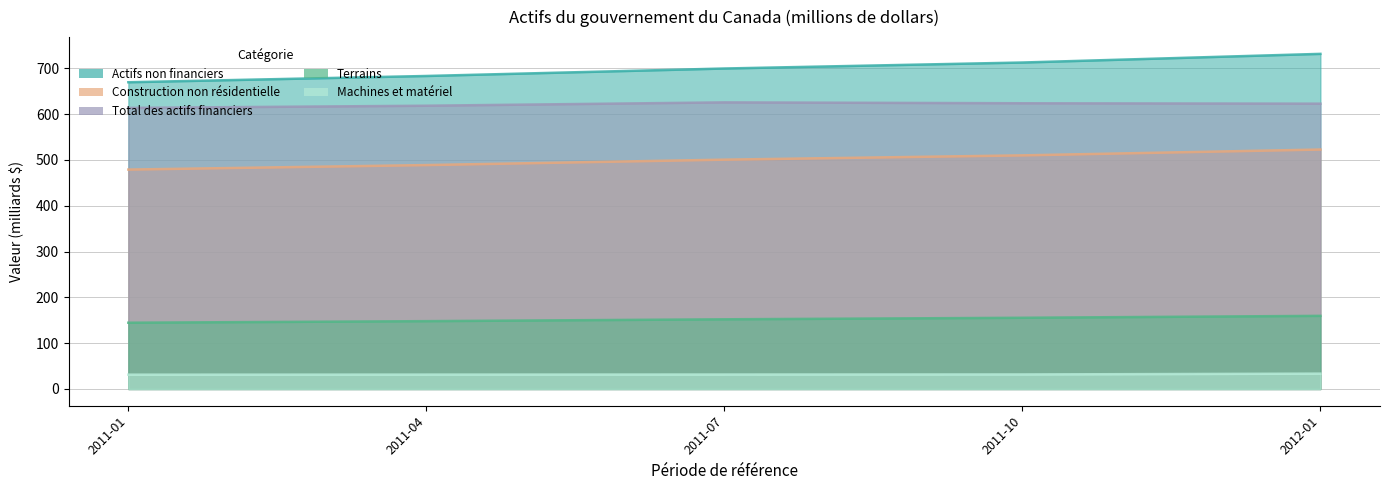

Which series changed the most between 2011-04 and 2012-01?

Actifs non financiers